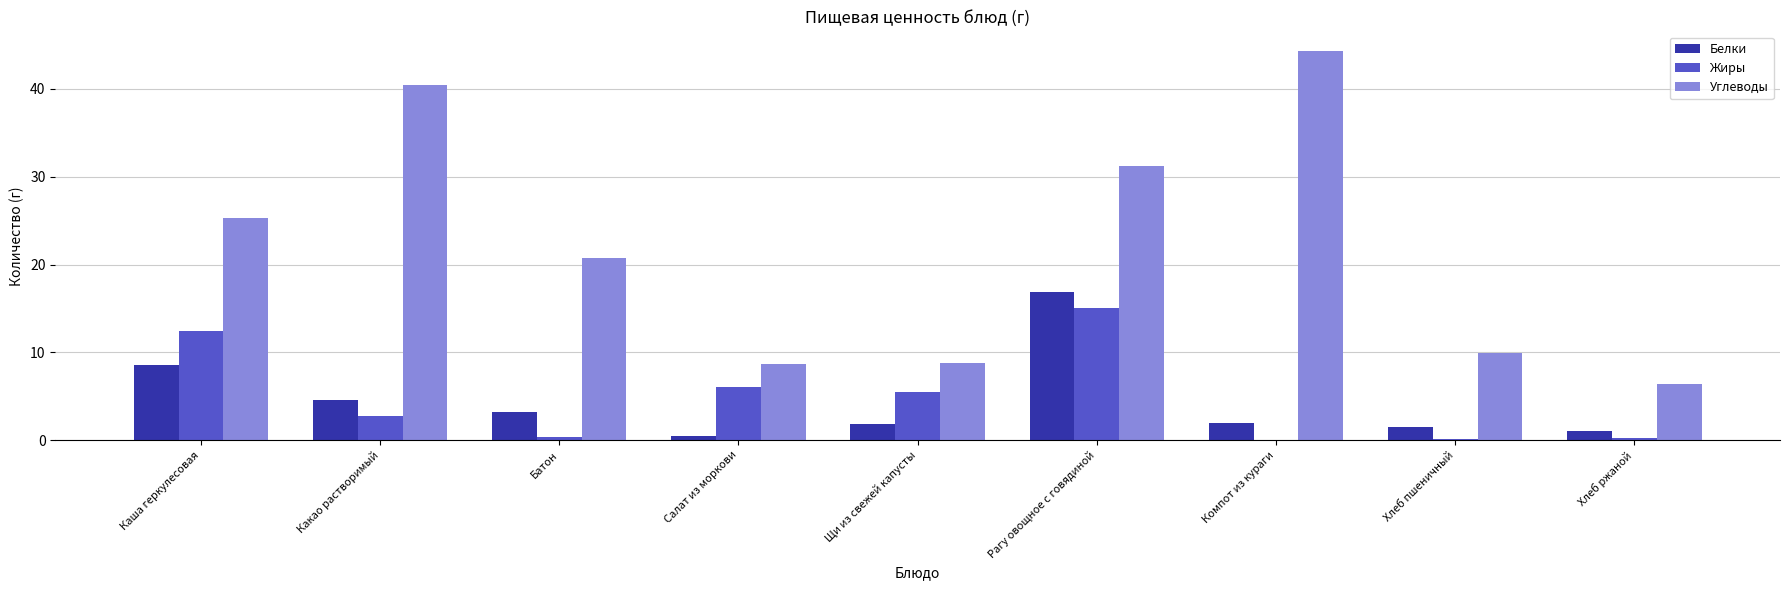

Between Батон and Рагу овощное с говядиной, which series saw the biggest shift?

Жиры